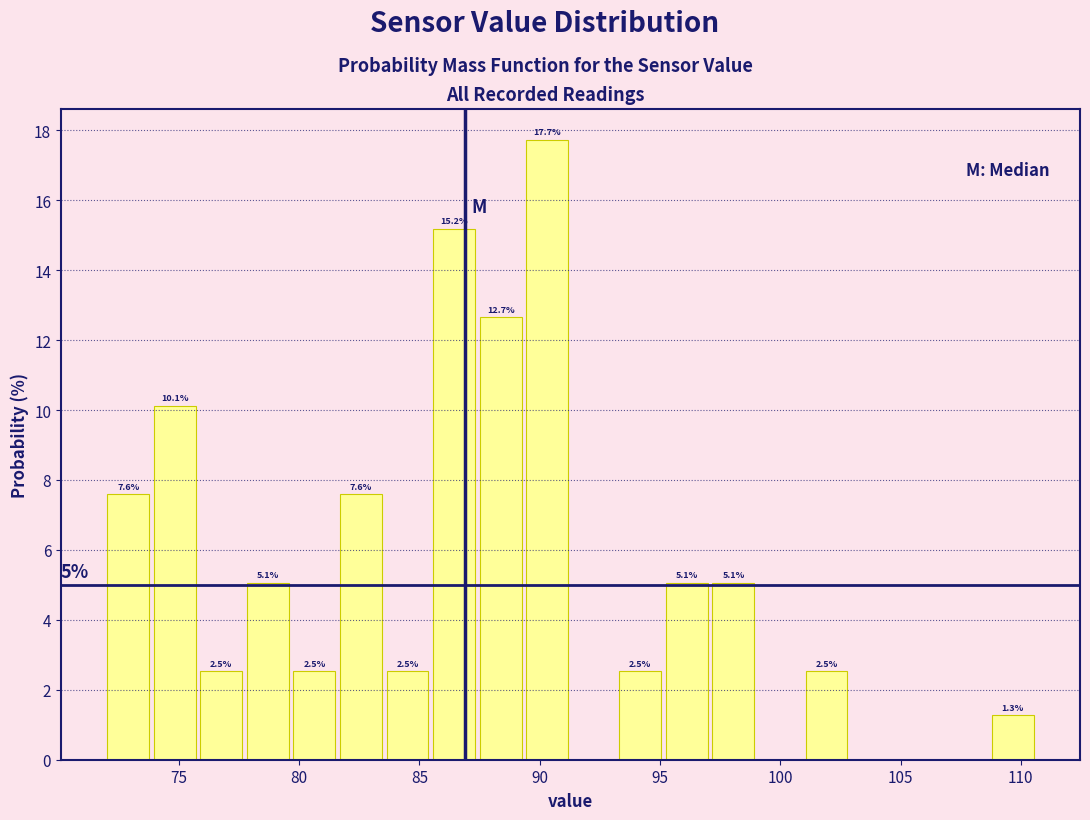

Around what value on the x-axis is the tallest bar? Give the approximate position of its centre, as read against the axis.

90.5